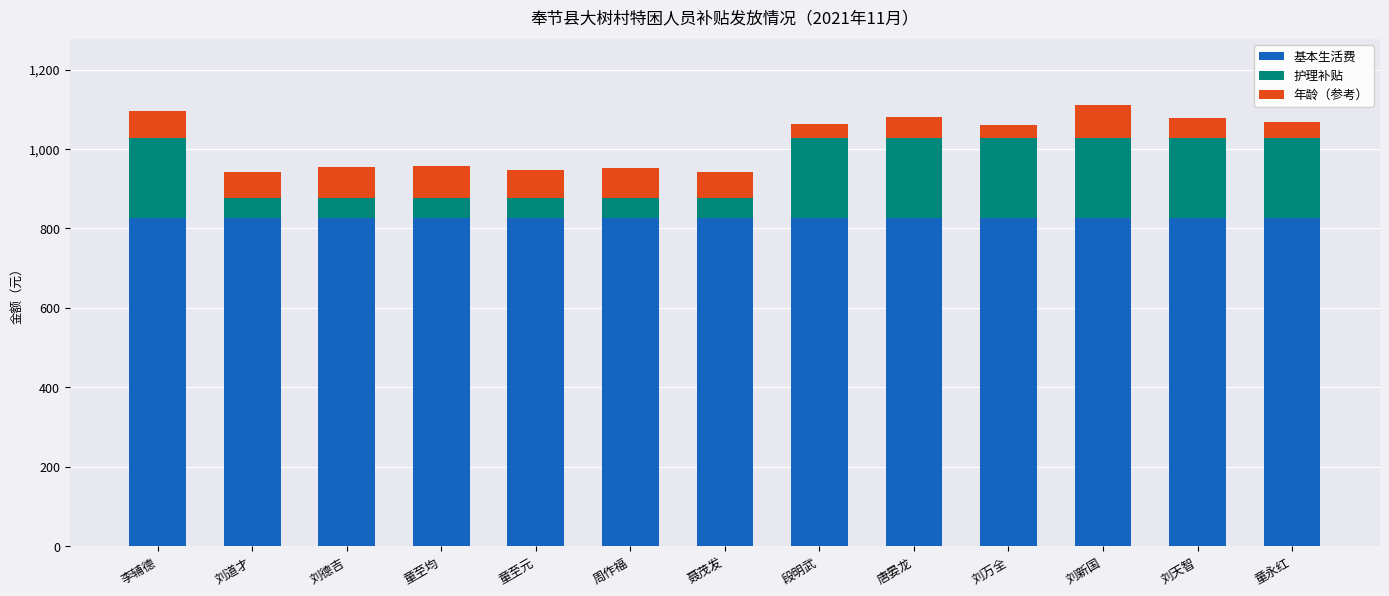

Is it true that 基本生活费 equals 827 at 童至元?

True